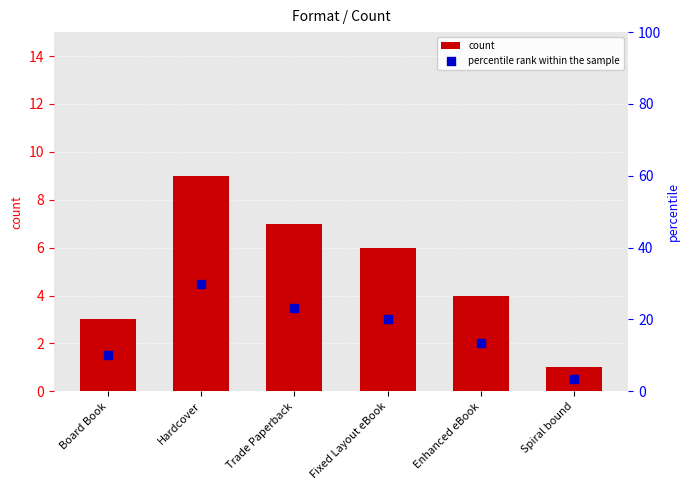

At which category is the sum across all series the highest?

Hardcover